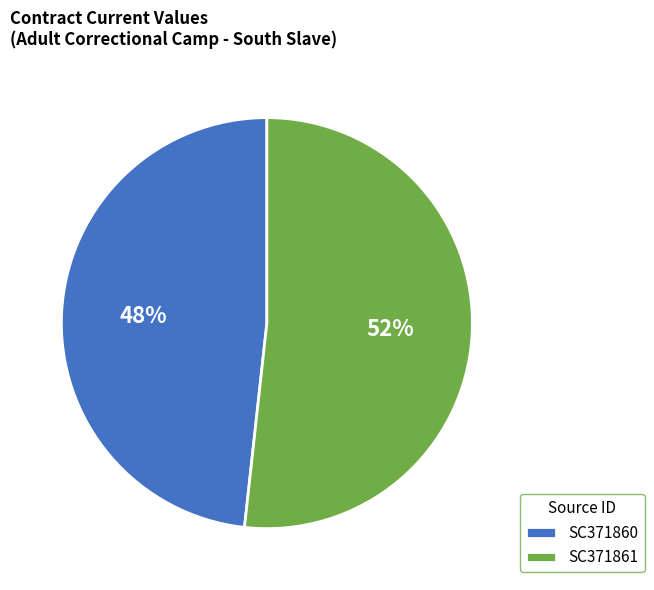

How many segments does this pie chart have?

2